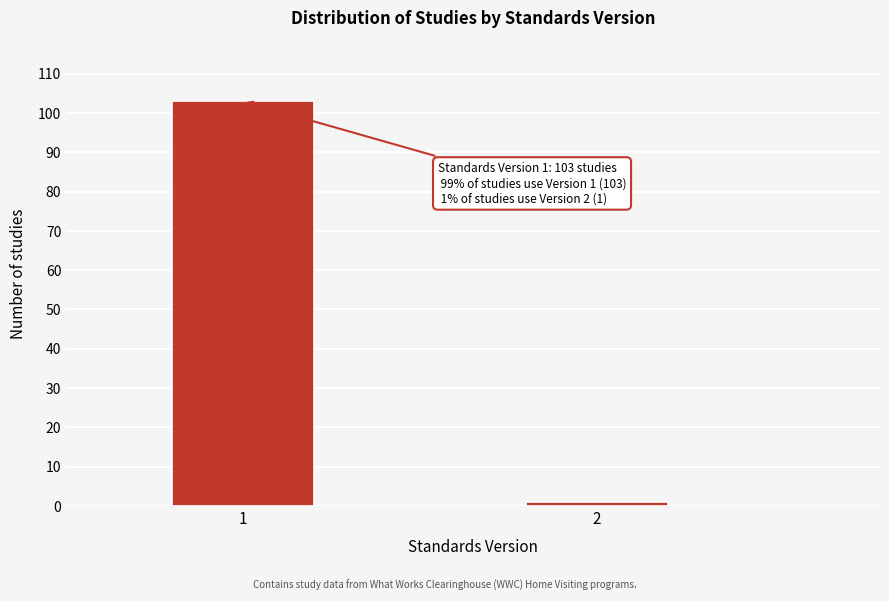

Reading right to left, transcribe all the data shown in this chart.

2=1	1=103